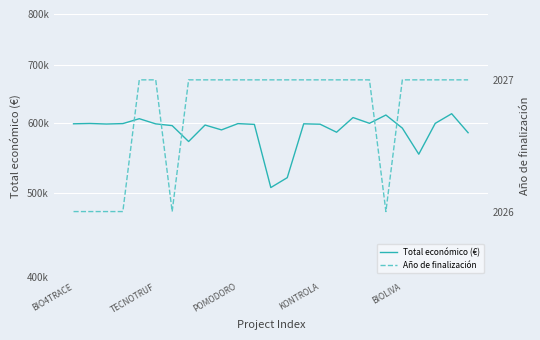

The value of Total económico (€) at 7 is 571965. True or false?

True